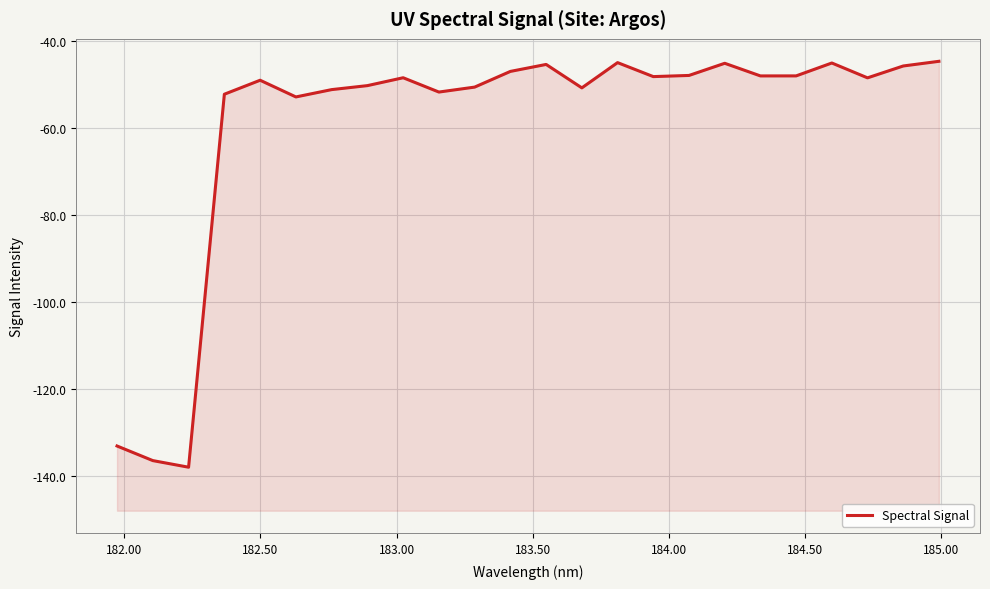

The chart shows a value of -13.0 at 10. True or false?

False